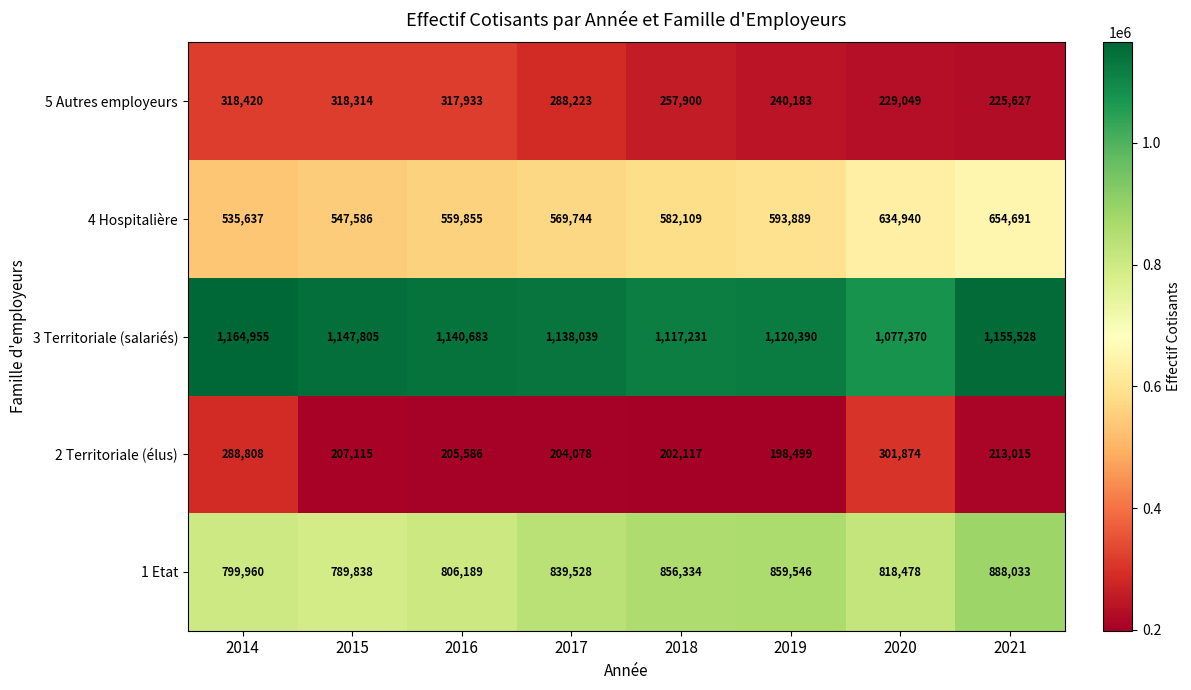

The 2 Territoriale (élus) series shows 204078 at 2017. True or false?

True